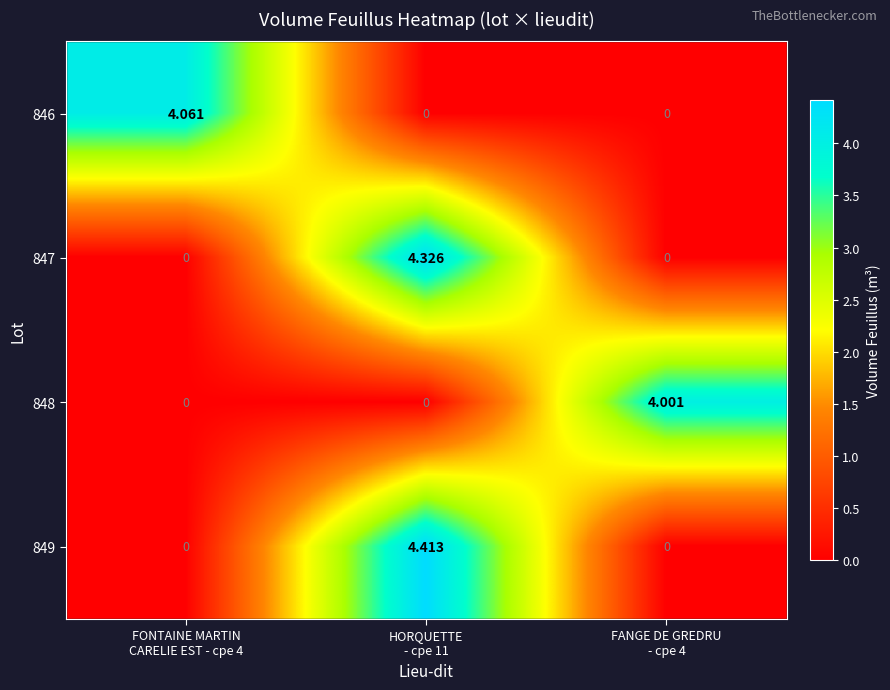

Which series has the widest spread of values?

849